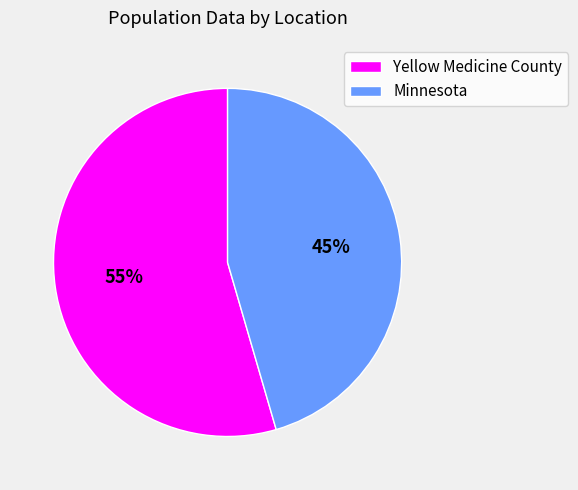

Which category accounts for the majority?

Yellow Medicine County